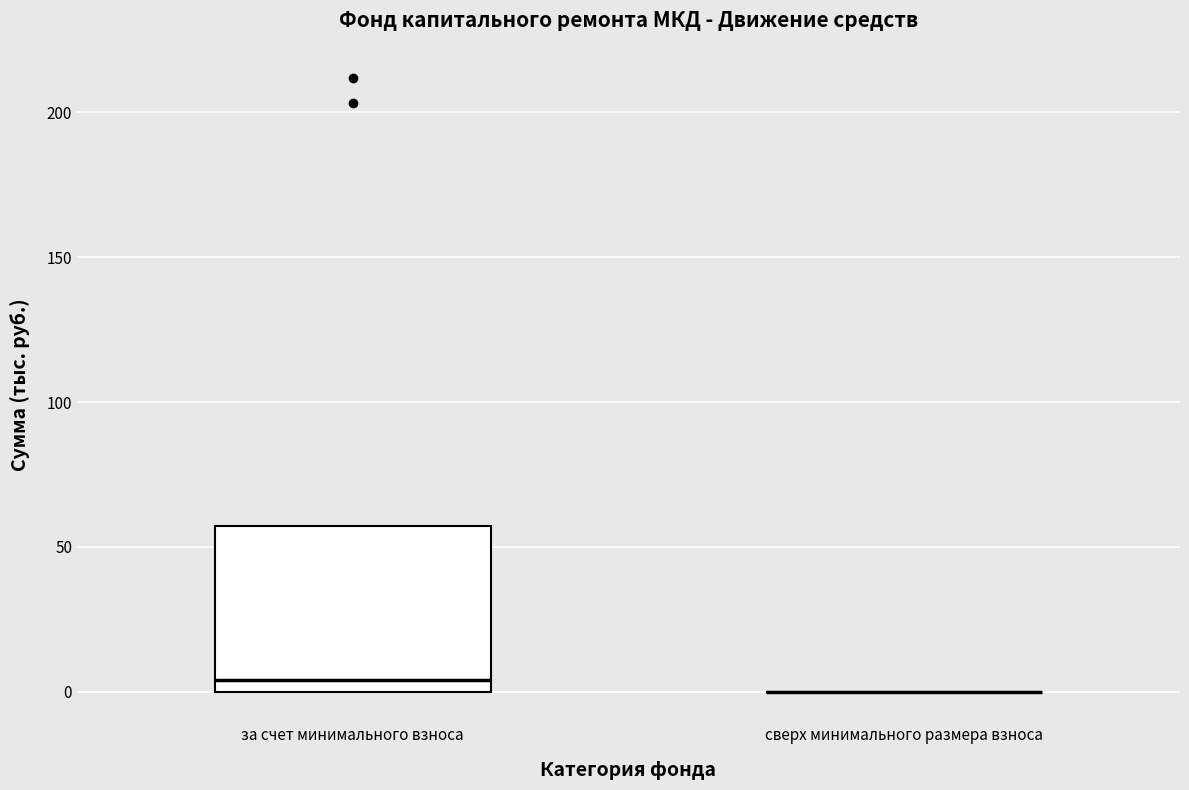

Where is the upper edge of the box for за счет минимального взноса on the y-axis? The values are not printed on the chart, so give them approximately, as read against the axis.

55